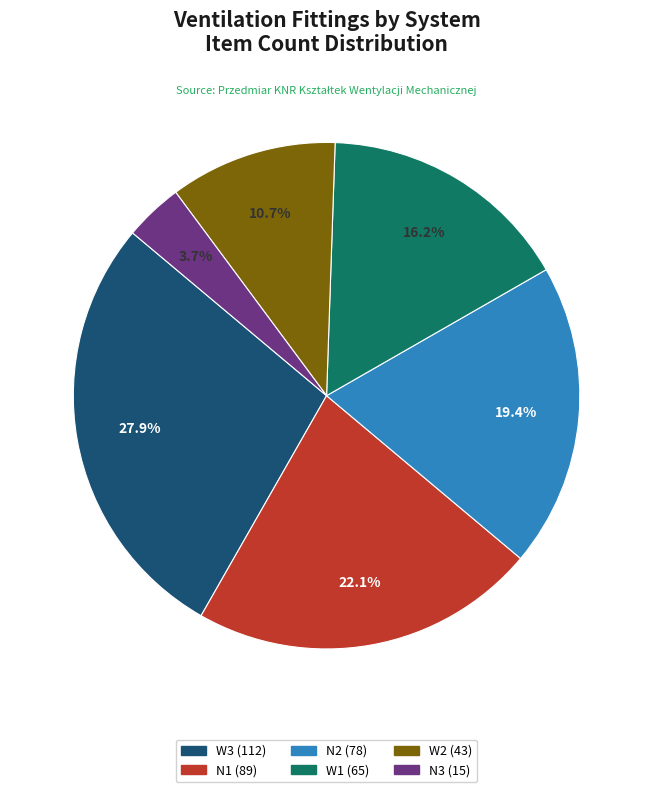

To the nearest percent, what is the difference between the largest and smallest slice percentages?

24%